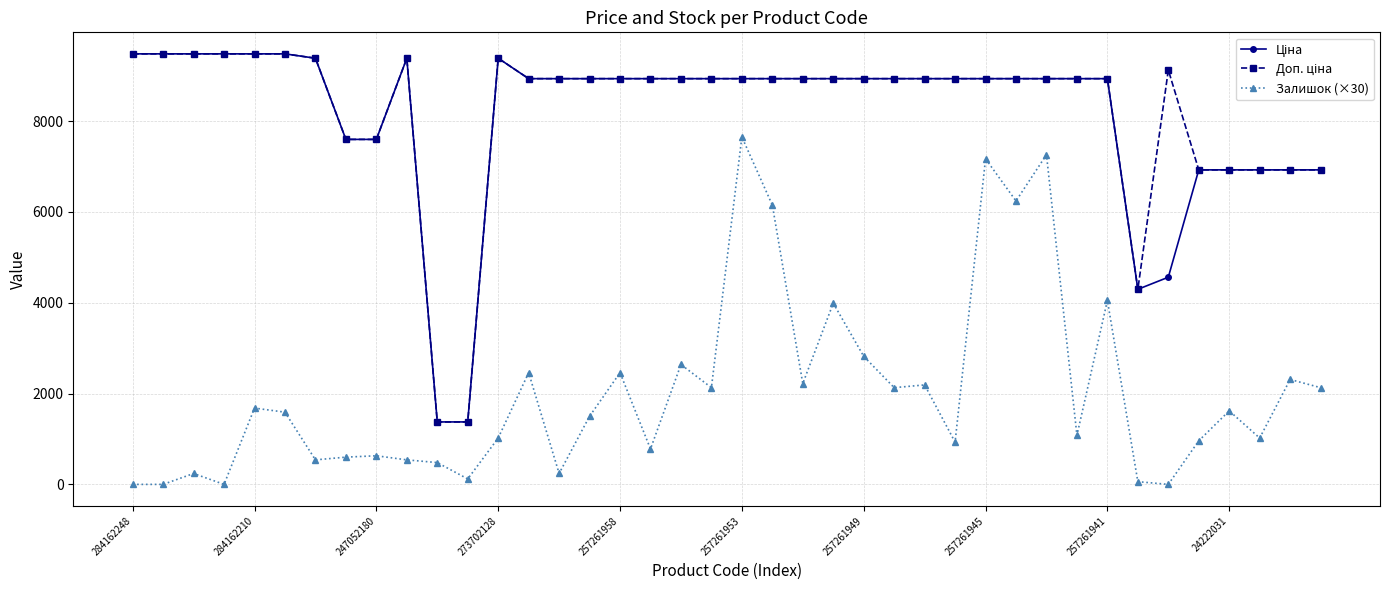

What is the average value of the Залишок (×30) series?

2040.8